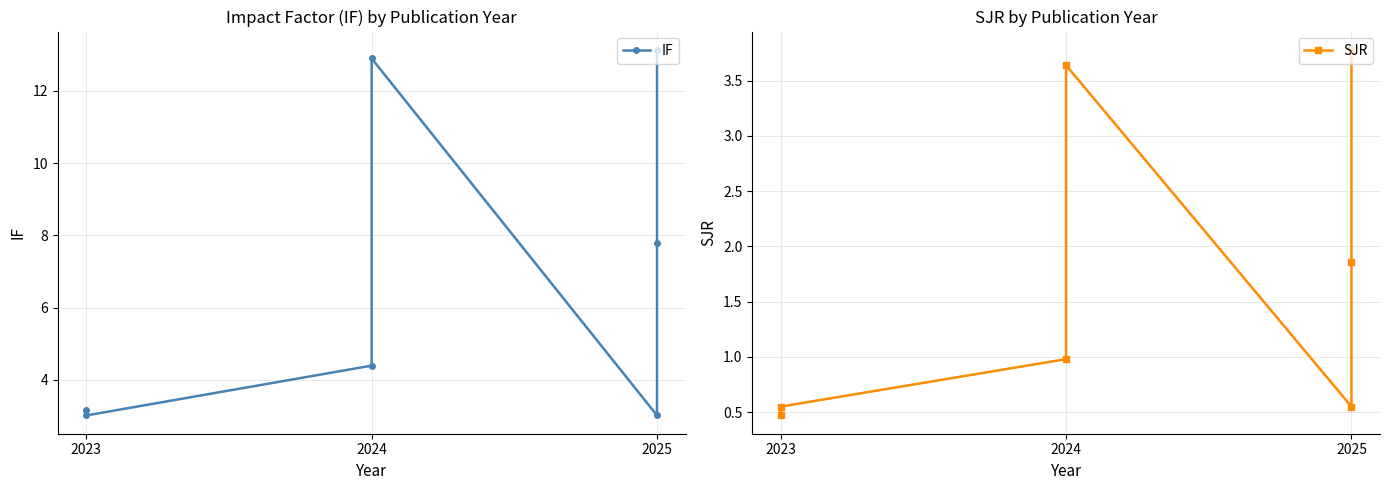

True or false: SJR and IF intersect in this chart.

False